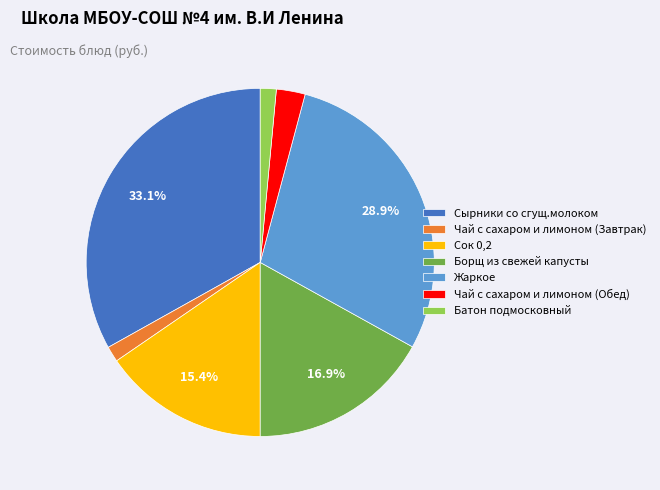

Does any single category account for the majority?

No